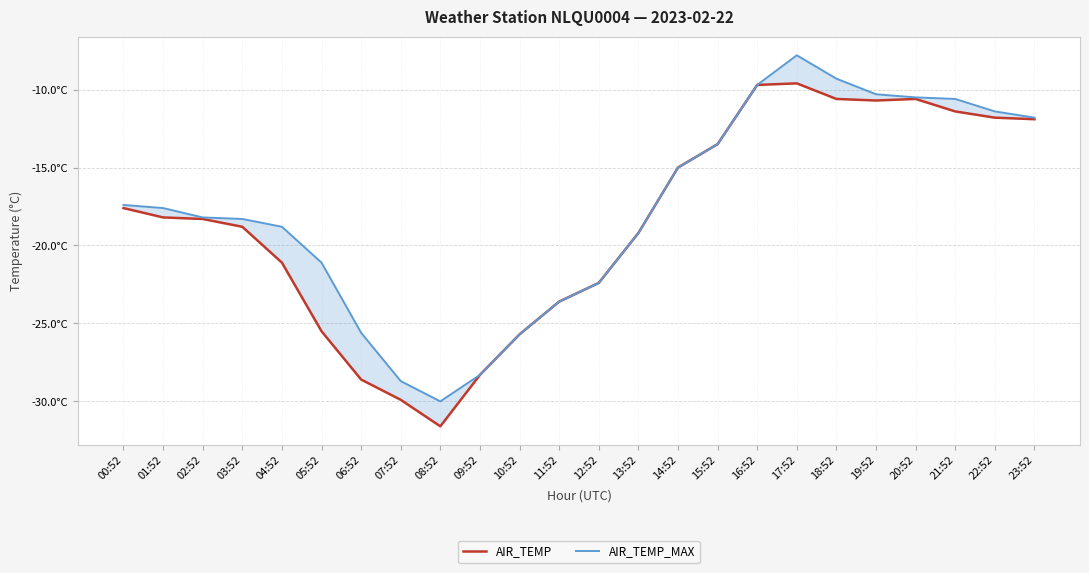

What position from the left is 07:52?

8